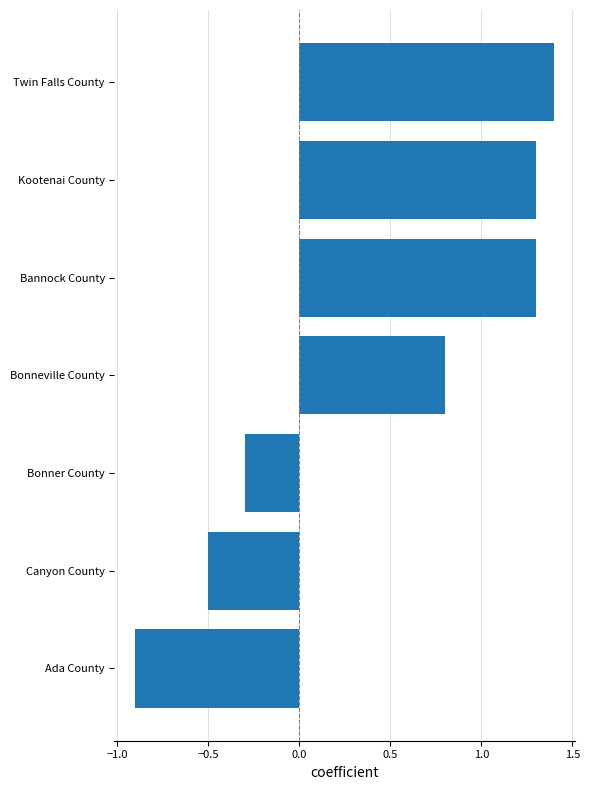

What is the average value?

0.4